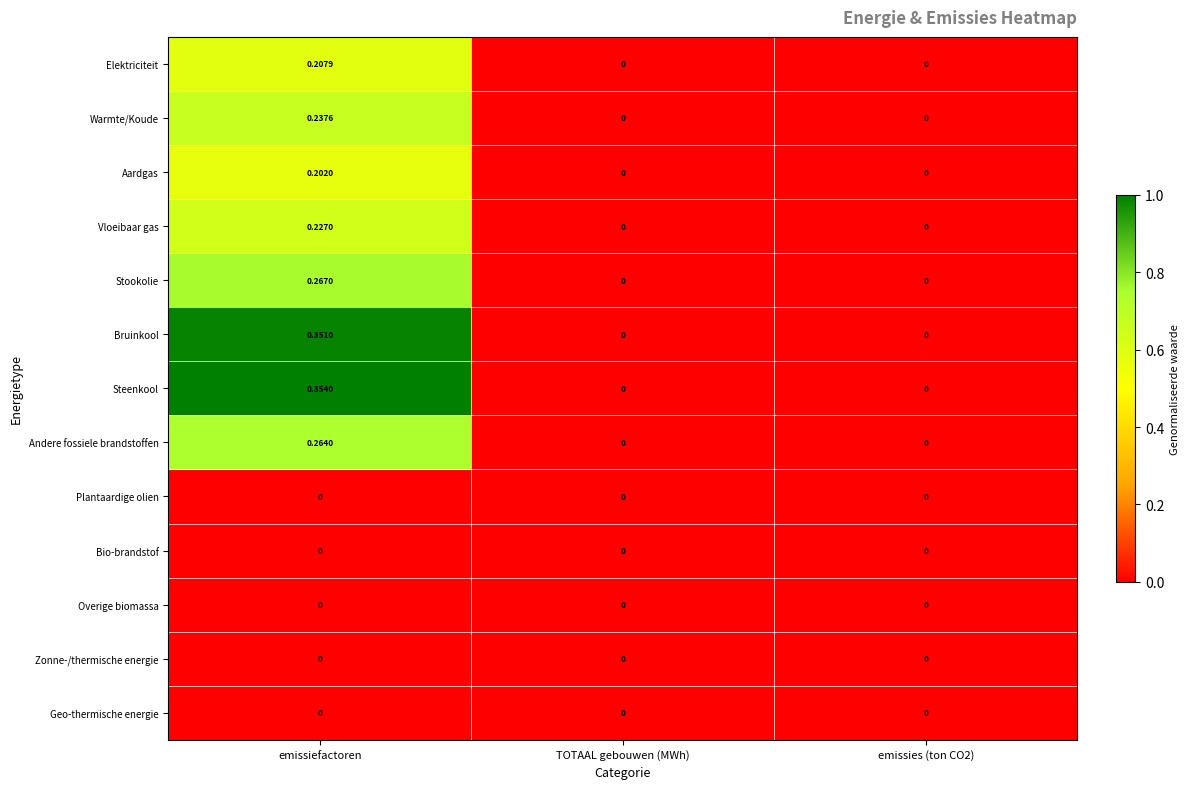

At which category is the sum across all series the highest?

emissiefactoren